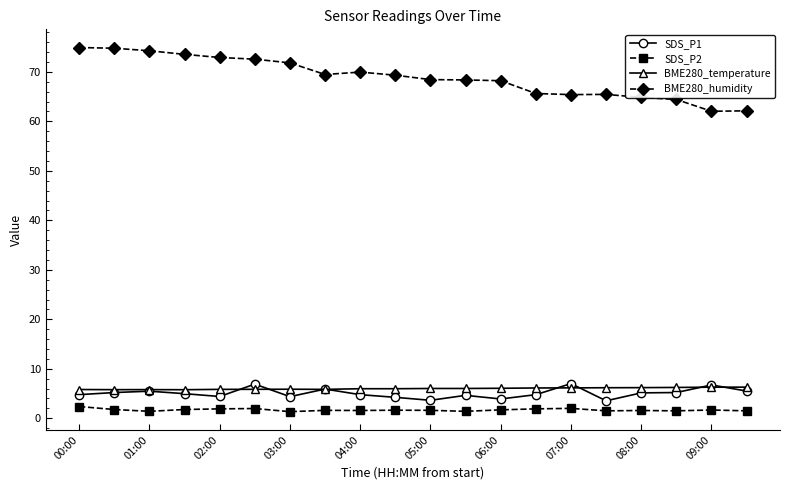

Which series has the largest total across all categories?

BME280_humidity